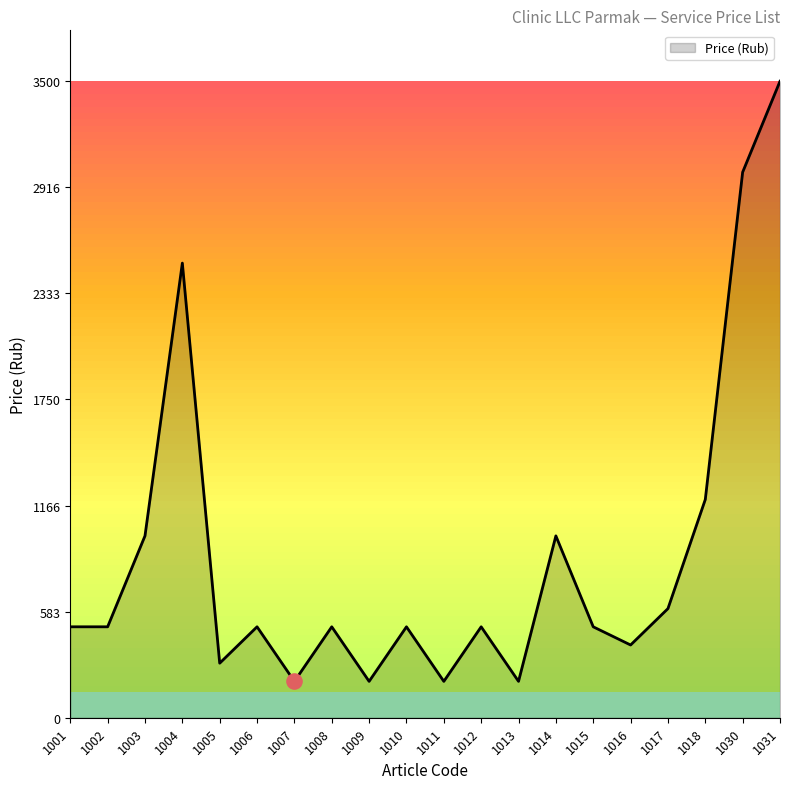

What is the change in value from 1003 to 1030?

+2000